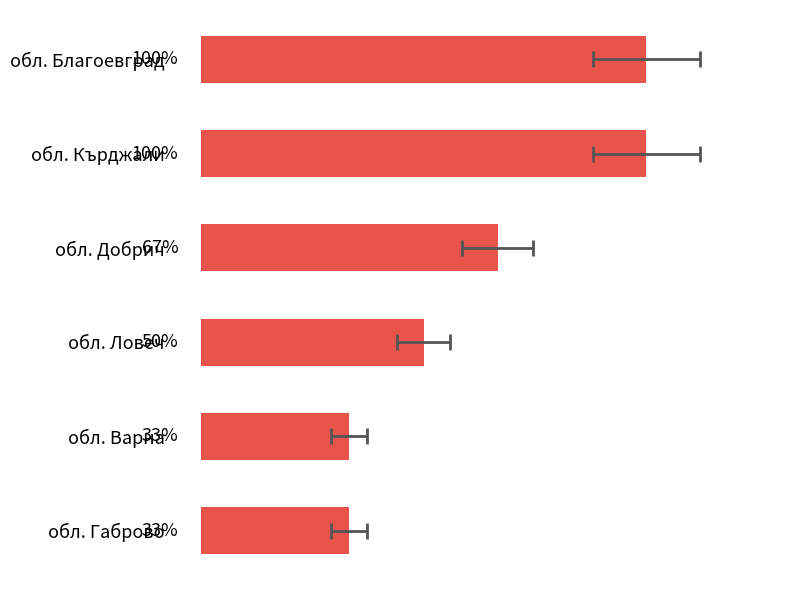

How many categories are shown in the chart?

6